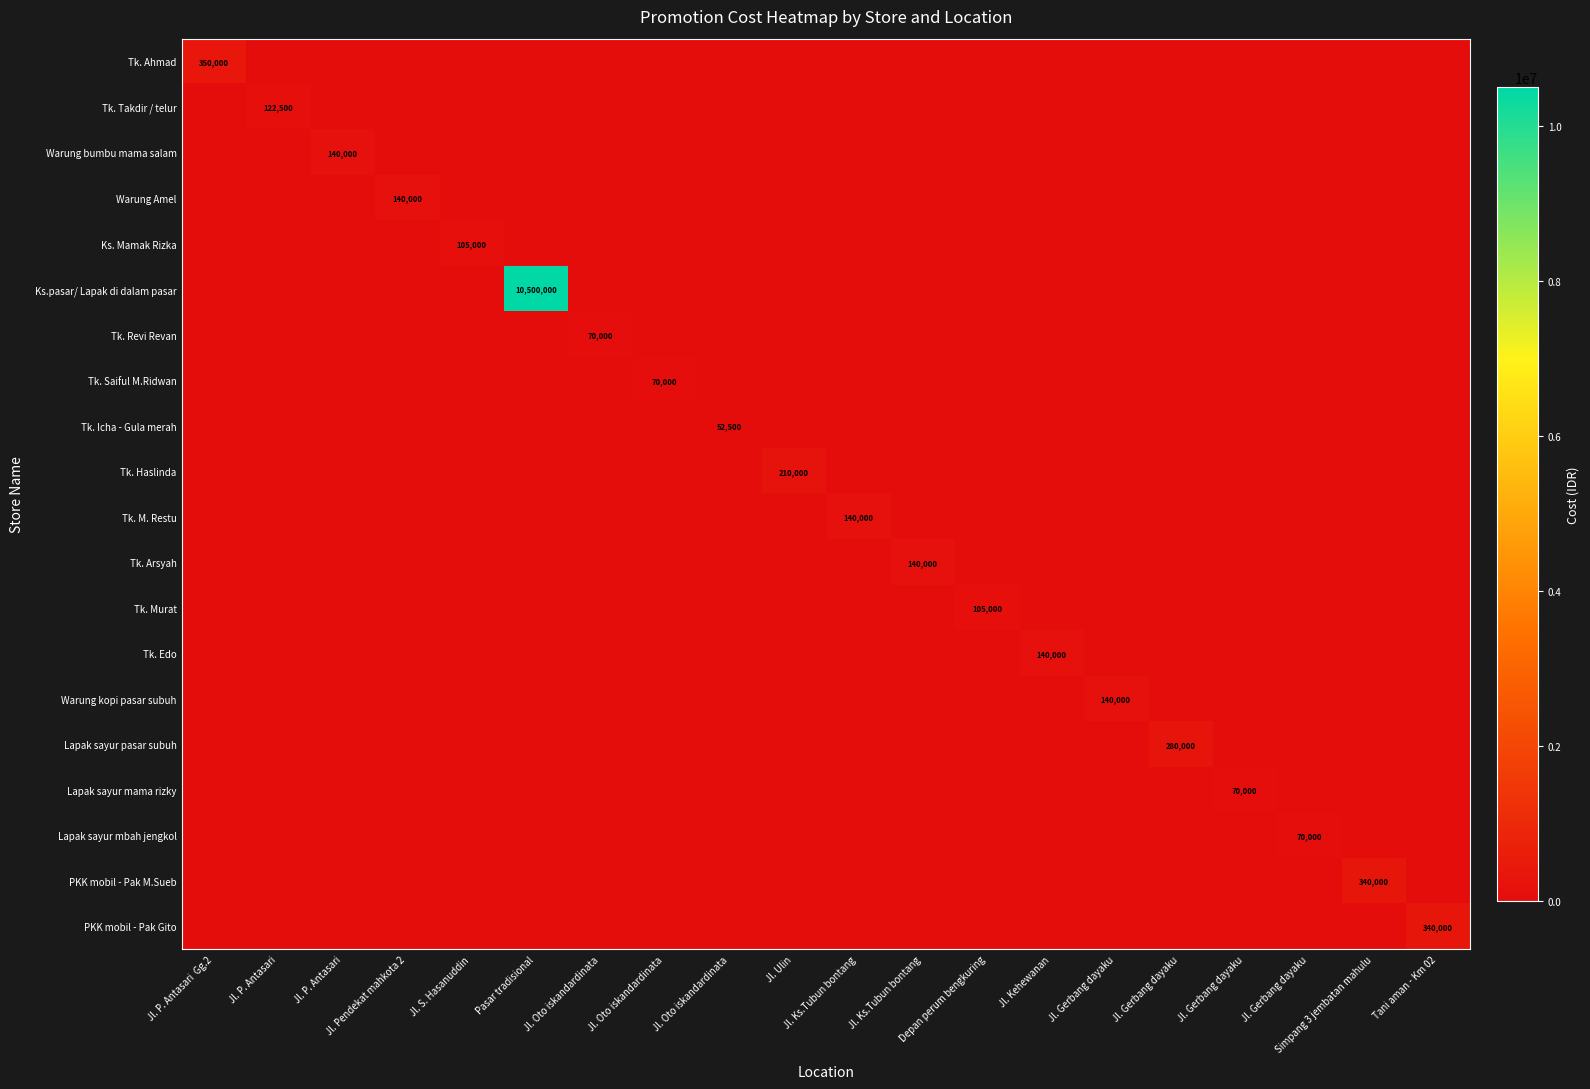

List the series in order of their peak value, highest first.

Ks.pasar/ Lapak di dalam pasar, Tk. Ahmad, PKK mobil - Pak M.Sueb, PKK mobil - Pak Gito, Lapak sayur pasar subuh, Tk. Haslinda, Warung bumbu mama salam, Warung Amel, Tk. M. Restu, Tk. Arsyah, Tk. Edo, Warung kopi pasar subuh, Tk. Takdir / telur, Ks. Mamak Rizka, Tk. Murat, Tk. Revi Revan, Tk. Saiful M.Ridwan, Lapak sayur mama rizky, Lapak sayur mbah jengkol, Tk. Icha - Gula merah